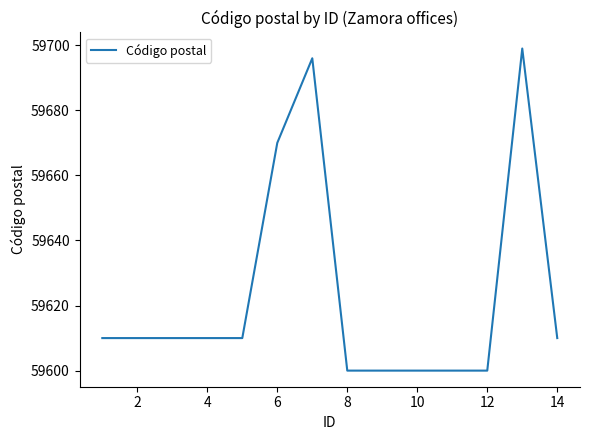

What is the greatest value displayed?

59699